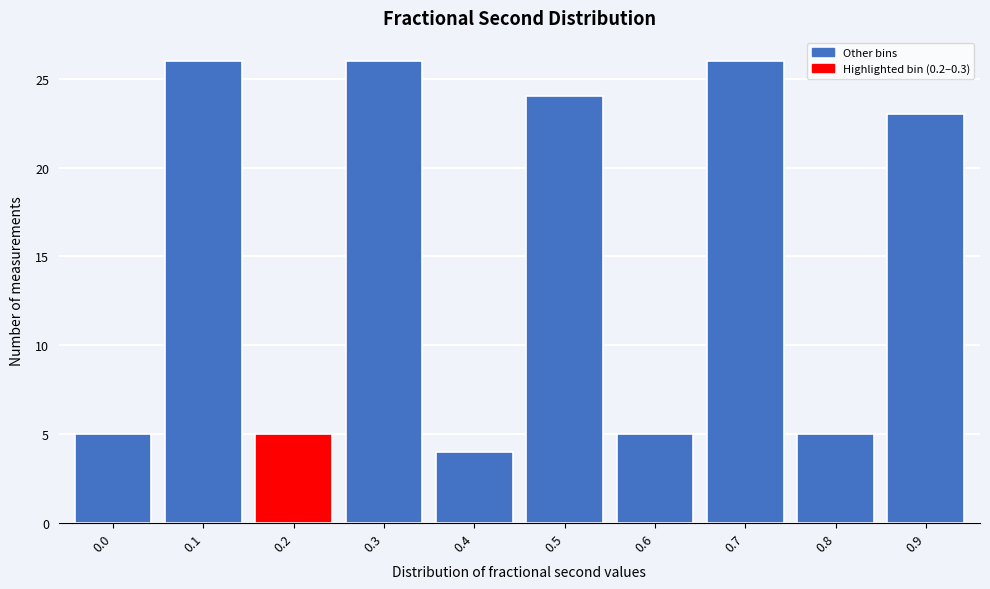

Reading left to right, what are all the values shown in this chart?

0.0=5	0.1=26	0.2=5	0.3=26	0.4=4	0.5=24	0.6=5	0.7=26	0.8=5	0.9=23